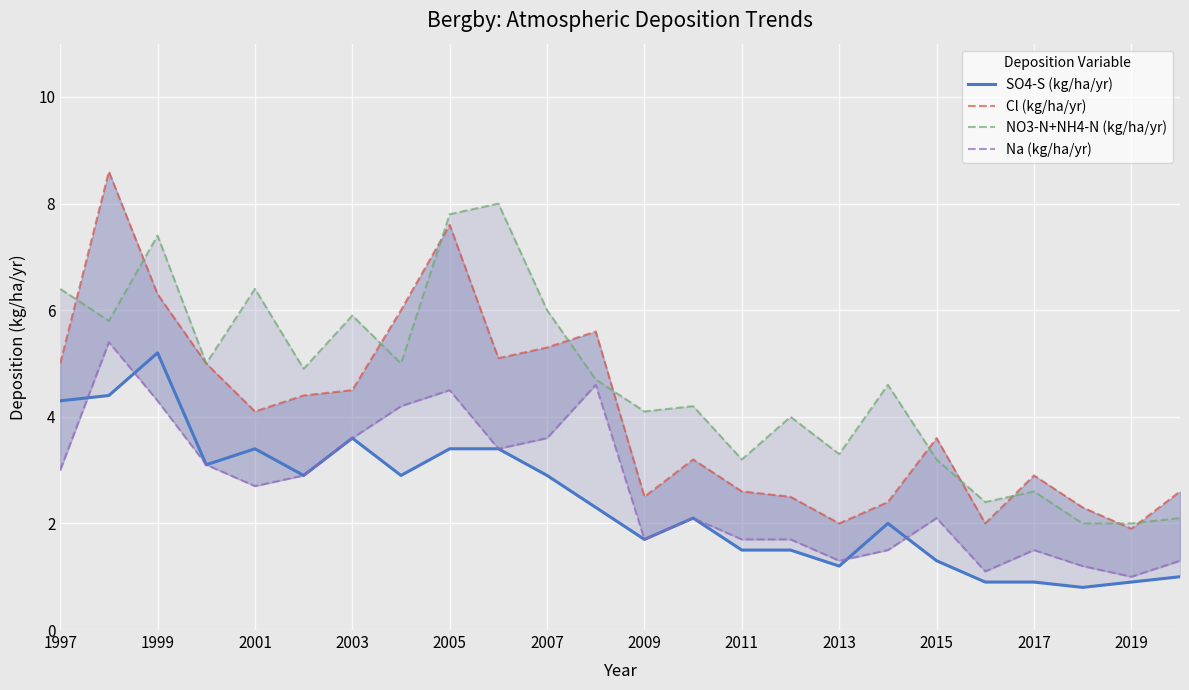

What is the minimum value shown in the chart?

0.8